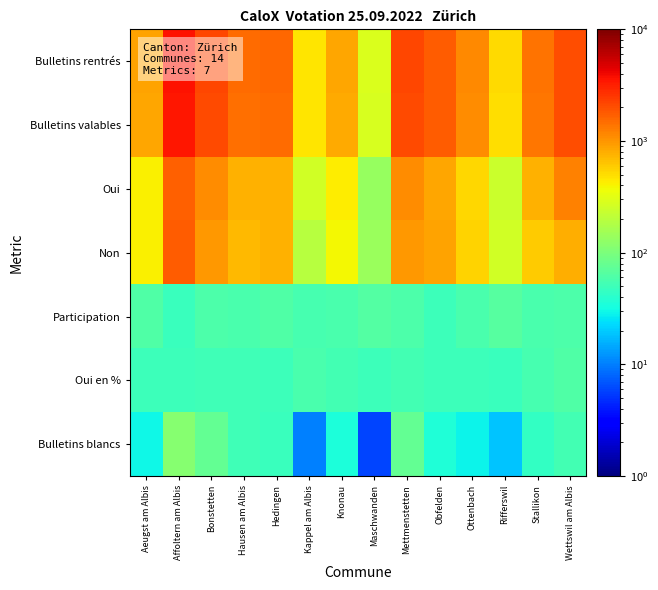

How many distinct data groups are displayed?

7